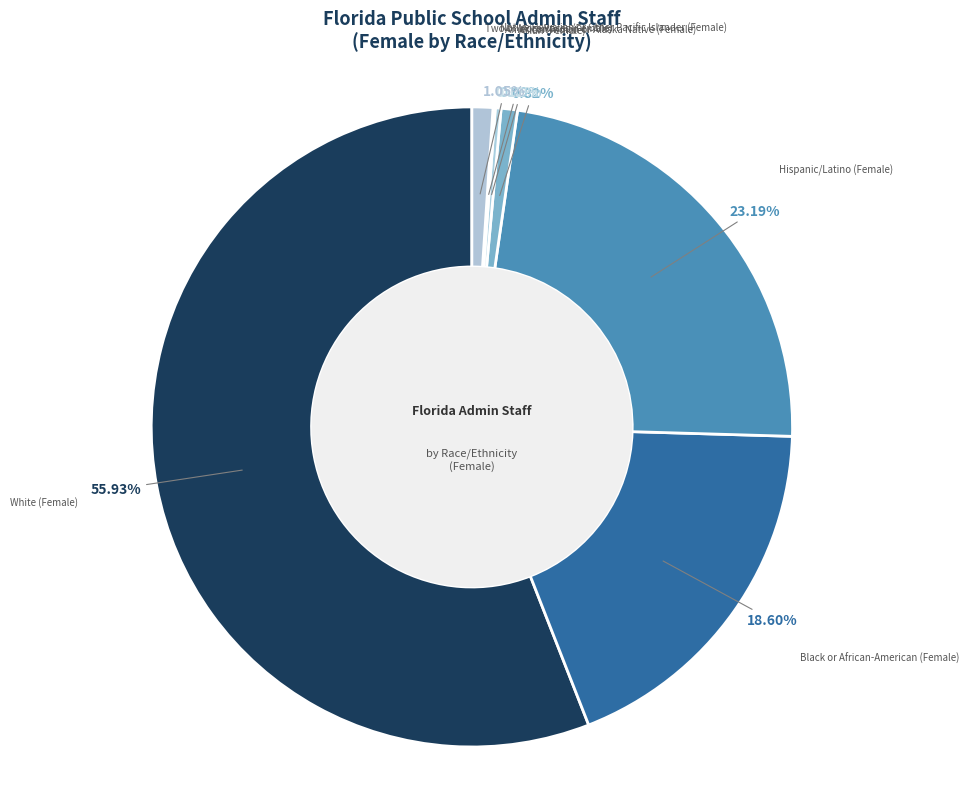

Approximately how many times larger is the value at White (Female) compared to Two or More Races (Female)?

53.3